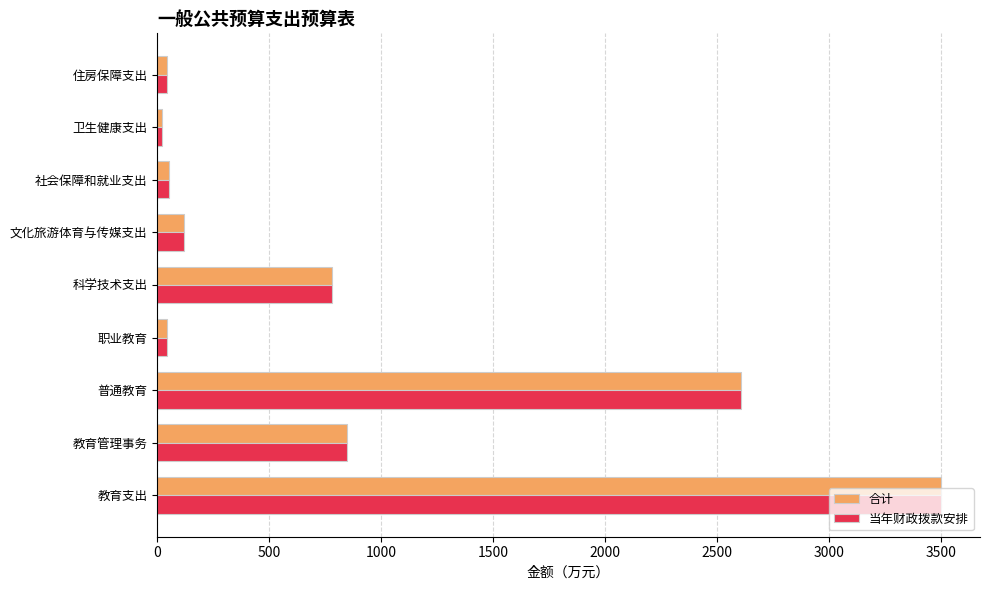

What is the total value across all series at 科学技术支出?

1560.0